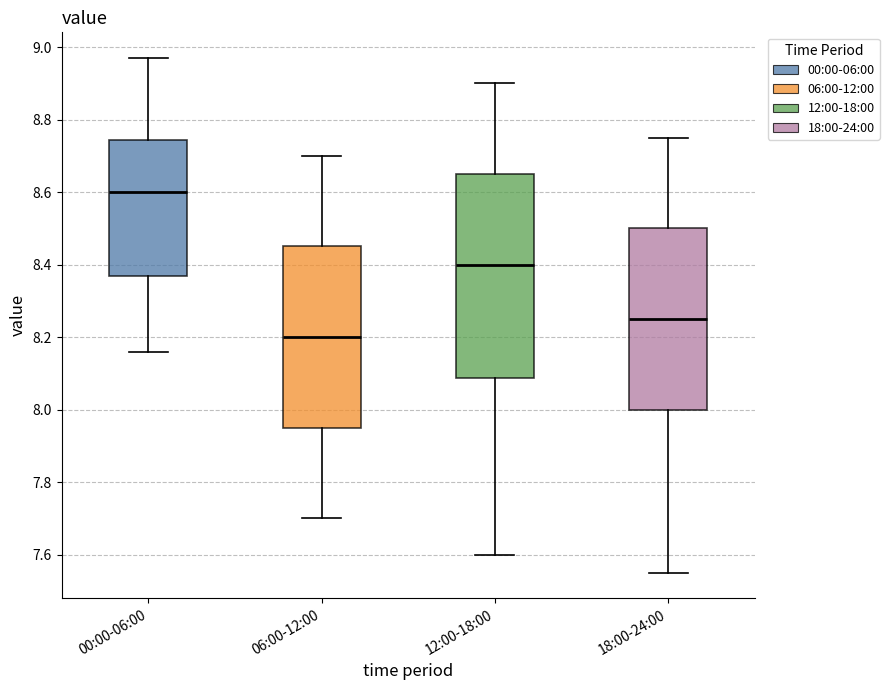

Reading left to right, read every box against the y-axis: the position of its median line, the range the box covers, and the ends of its whiskers. The values are not printed on the chart, so give them approximately, as read against the axis.

00:00-06:00: median 8.60, box 8.36 to 8.74, whiskers 8.16 to 8.98
06:00-12:00: median 8.20, box 7.96 to 8.46, whiskers 7.70 to 8.70
12:00-18:00: median 8.40, box 8.08 to 8.66, whiskers 7.60 to 8.90
18:00-24:00: median 8.26, box 8.00 to 8.50, whiskers 7.56 to 8.76